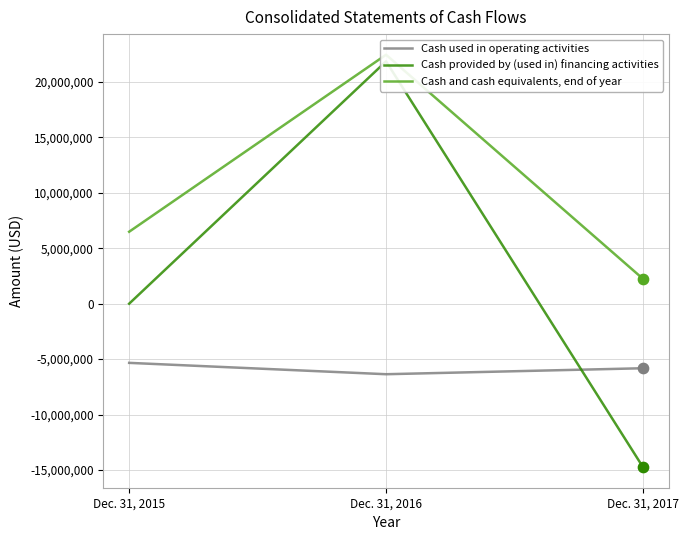

At how many categories does at least one series exceed -7671756?

3